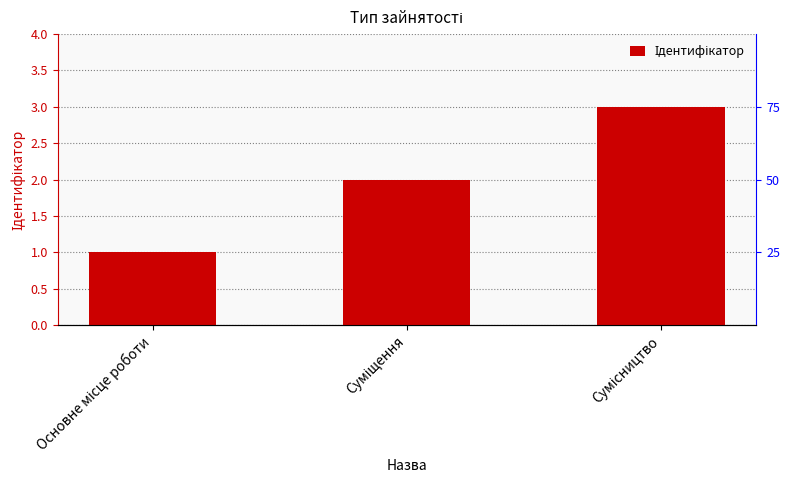

Which has a higher value, Основне місце роботи or Суміщення?

Суміщення